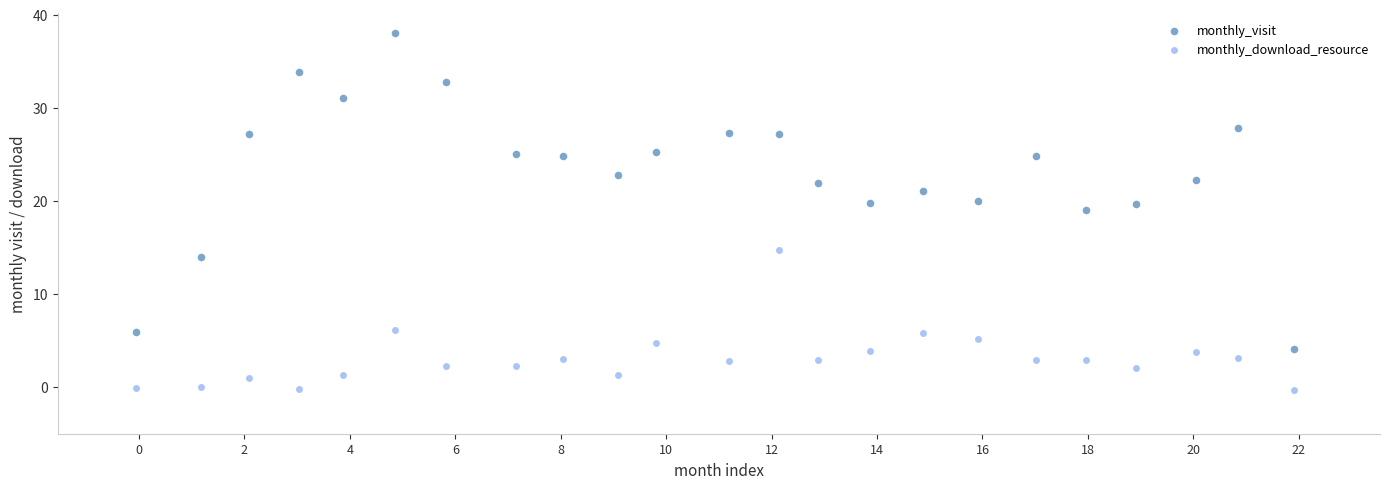

Which series reaches the maximum Y coordinate?

monthly_visit